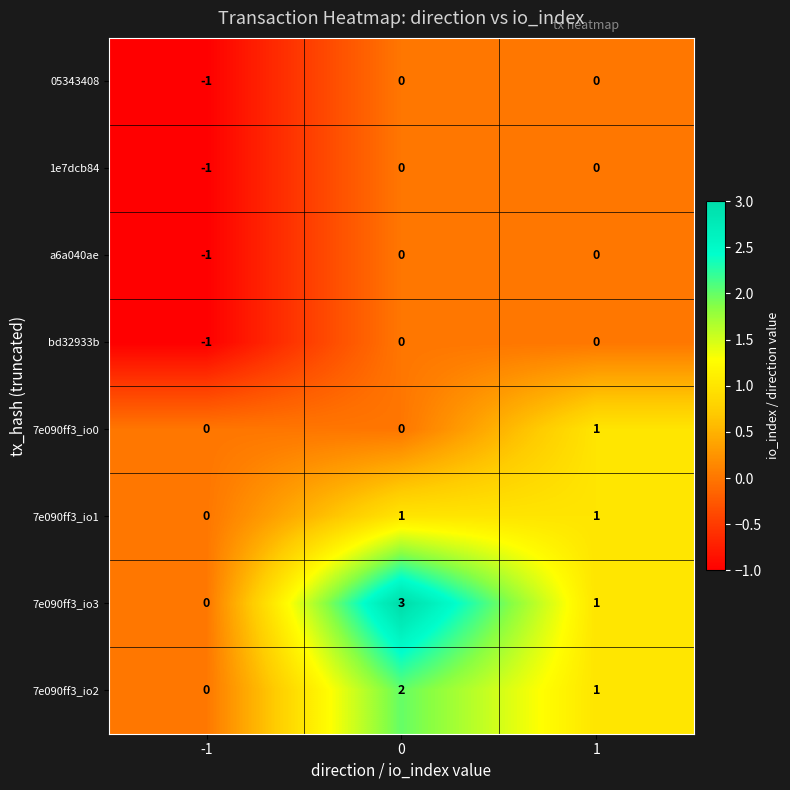

Rank the categories by 7e090ff3_io3 value from lowest to highest.

-1, 1, 0